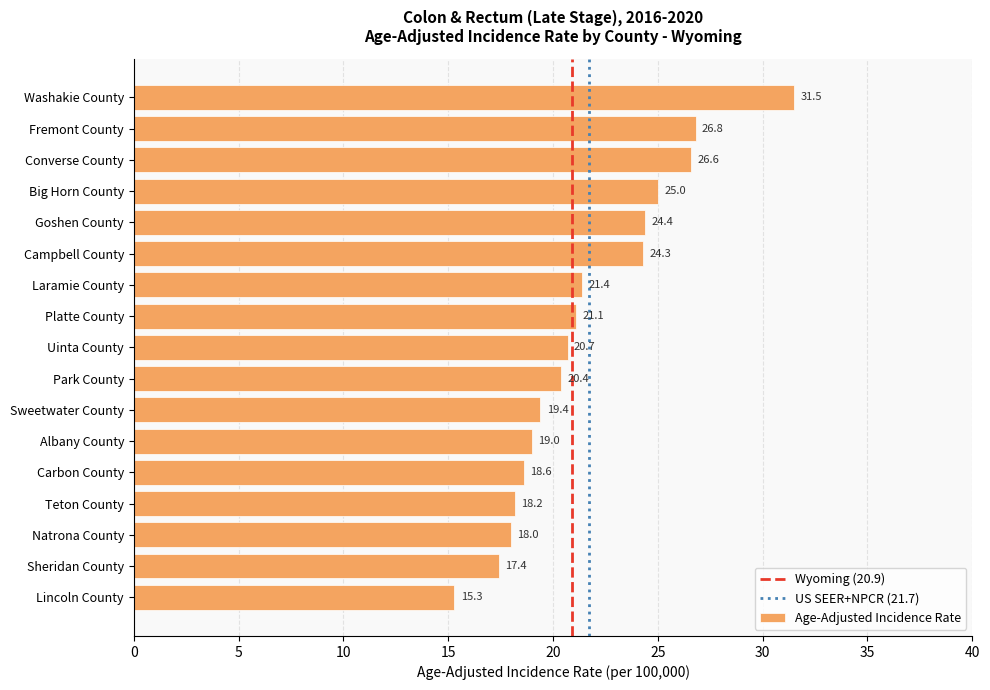

Reading top to bottom, transcribe all the data shown in this chart.

31.5	26.8	26.6	25.0	24.4	24.3	21.4	21.1	20.7	20.4	19.4	19.0	18.6	18.2	18.0	17.4	15.3